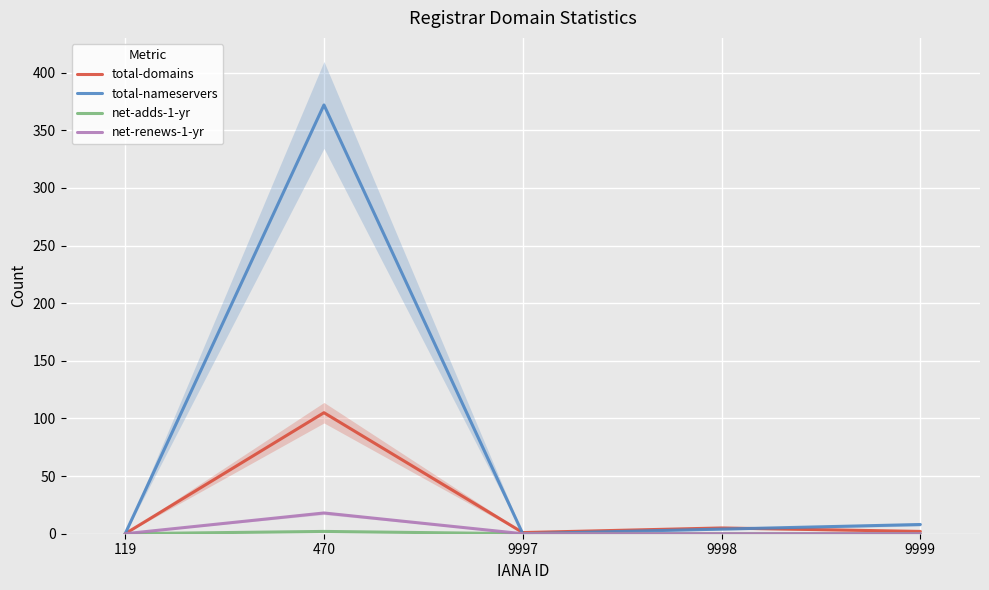

The value of total-nameservers at 470 is 372. True or false?

True